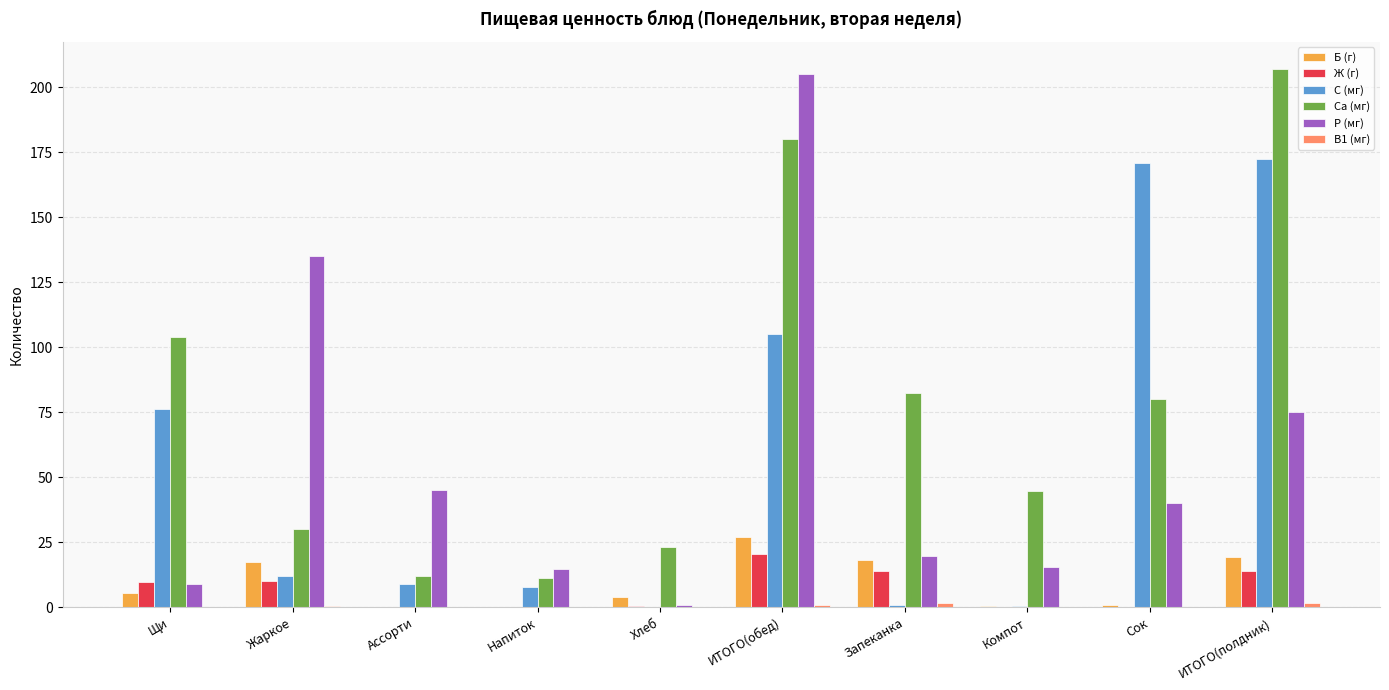

Between Жаркое and Хлеб, which series saw the biggest shift?

Р (мг)